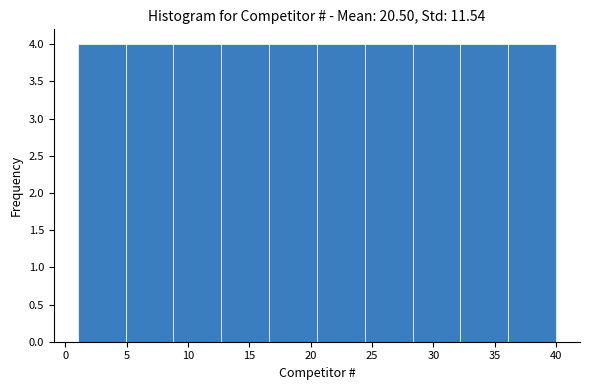

What is the height of the bar covering 24.4 to 28.3 on the x-axis? Neither the bar edges nor the heights are printed on the chart, so give them approximately, as read against the axes.

4